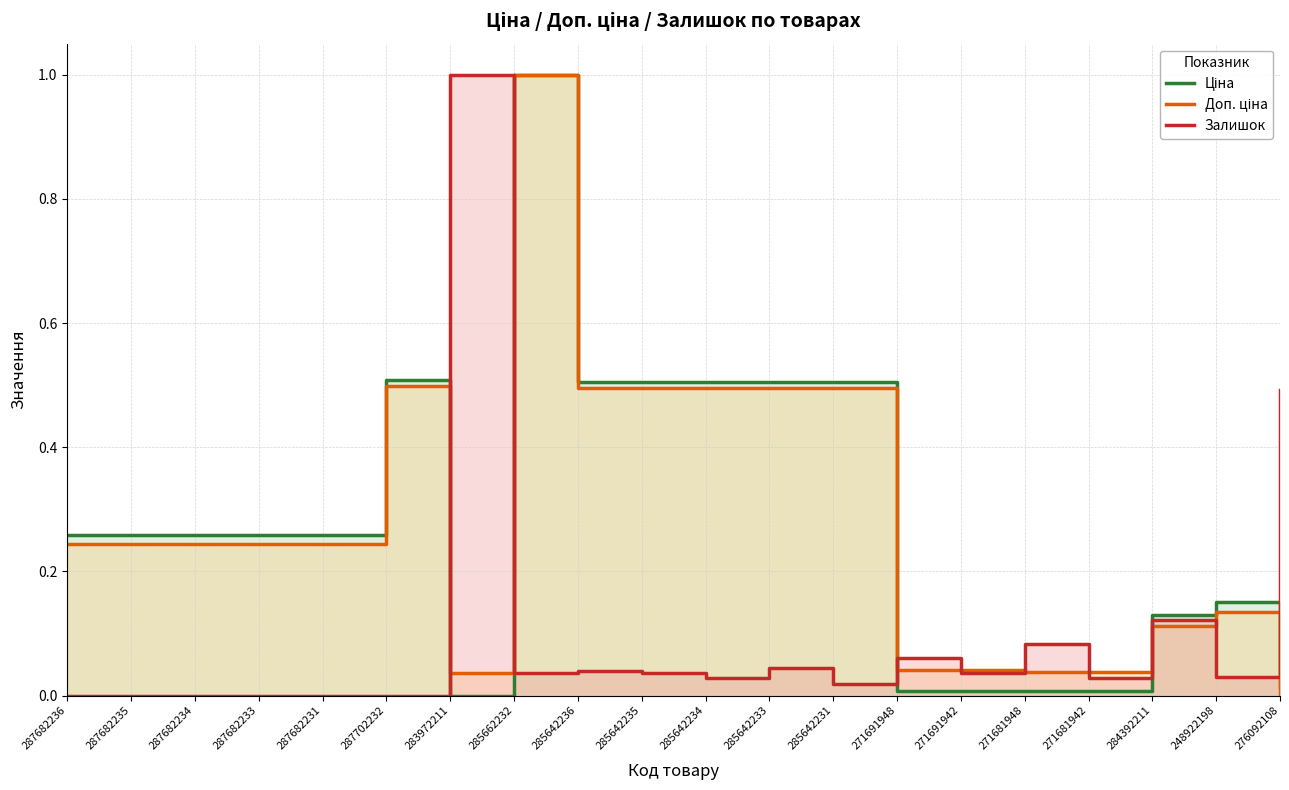

At how many categories does at least one series exceed 0?

20